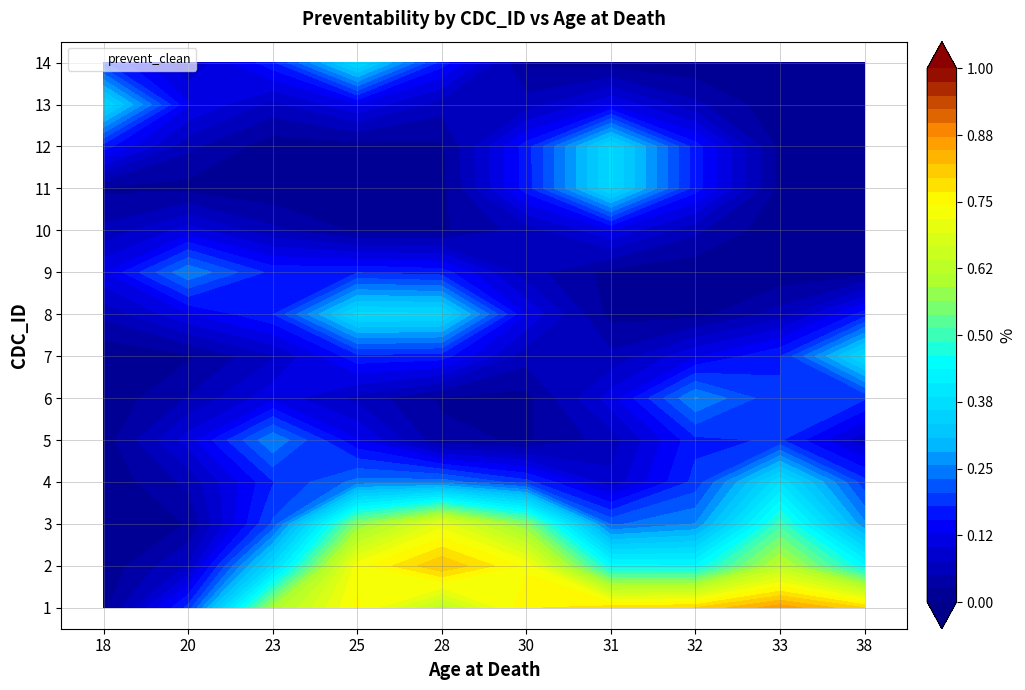

How many categories are shown in the chart?

10